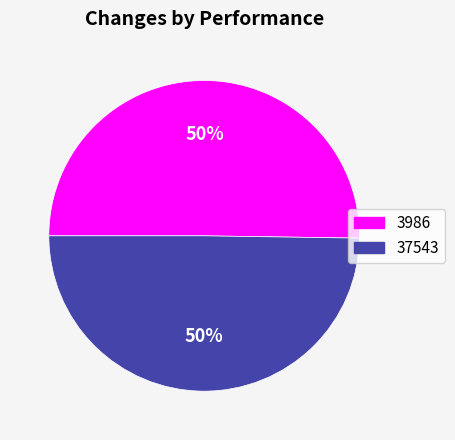

Approximately how many times larger is the value at 3986 compared to 37543?

1.0